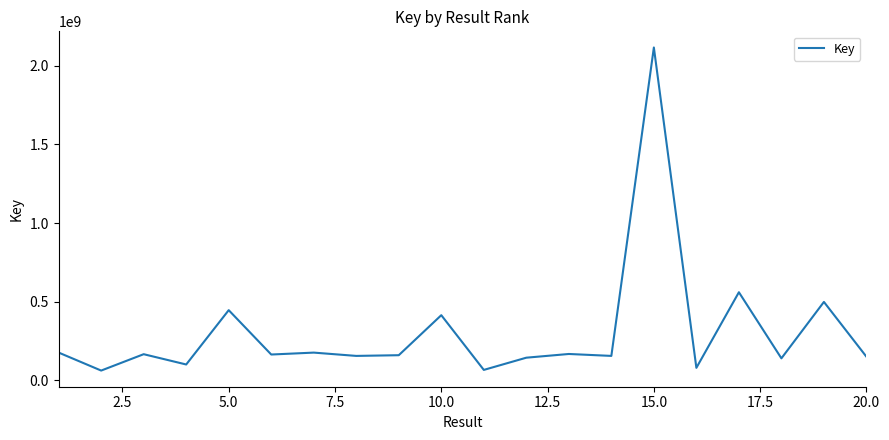

What is the greatest value displayed?

2116898537